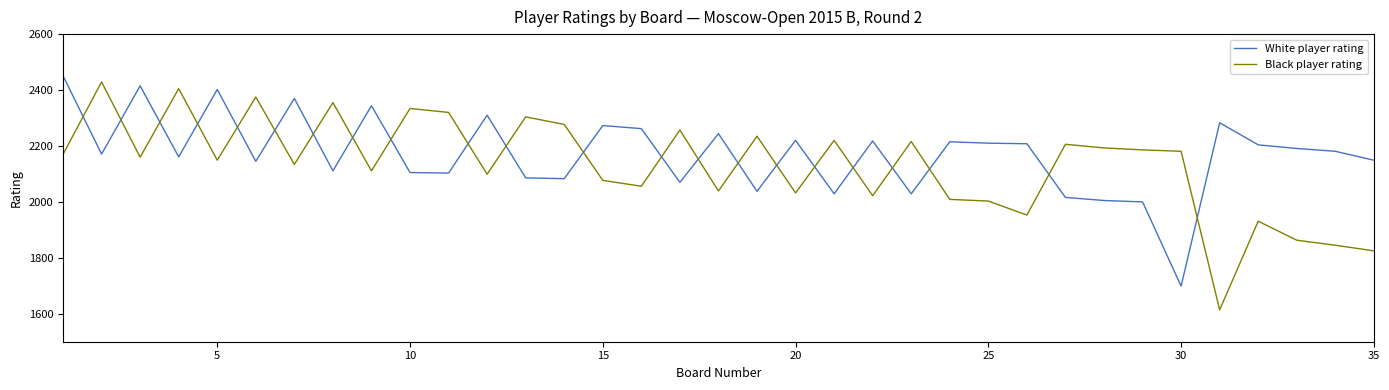

What is the smallest value displayed?

1614